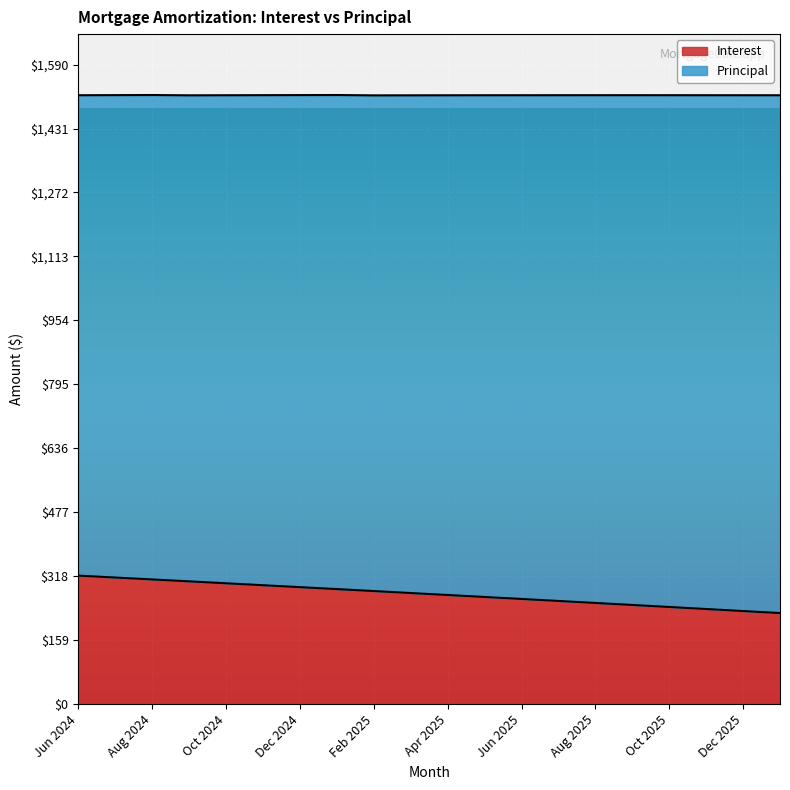

What is the change in value from Jan 2025 to May 2025?

-19.6